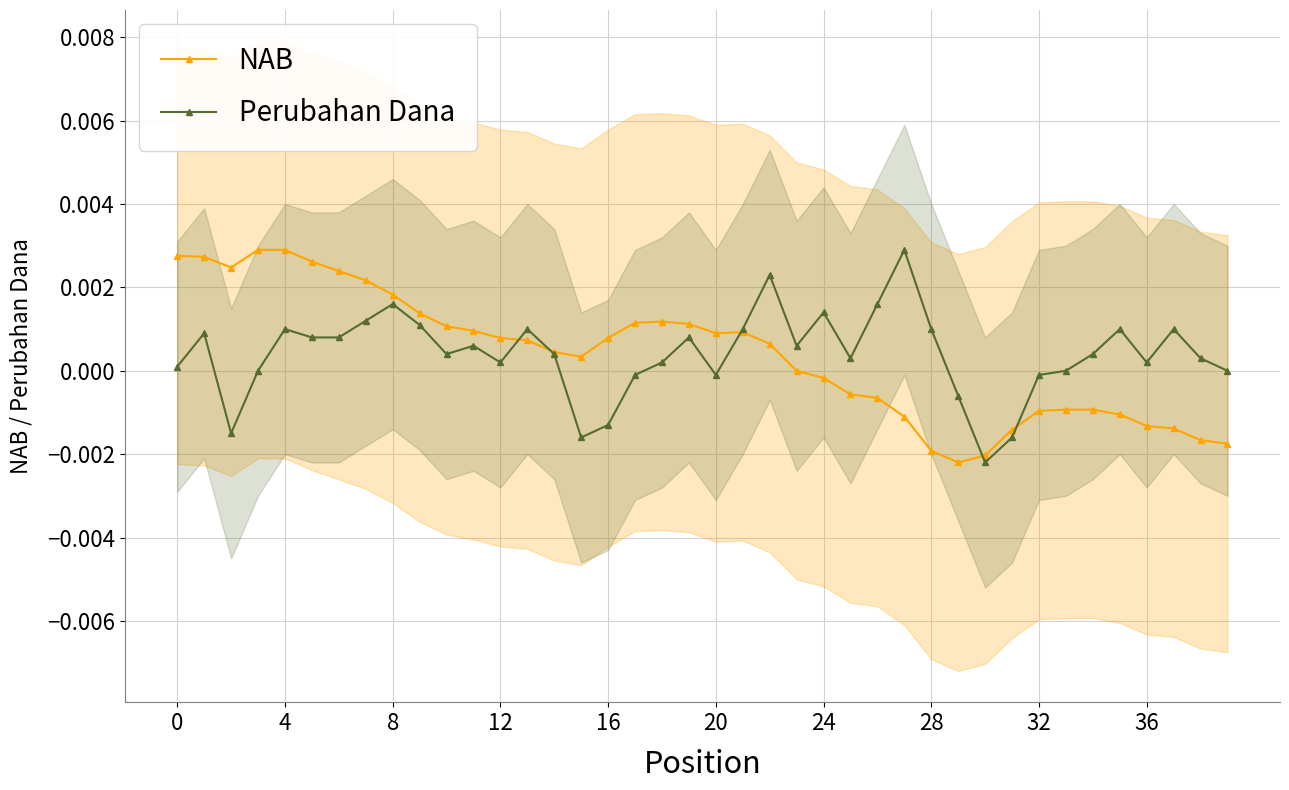

Count the number of categories in the chart.

40